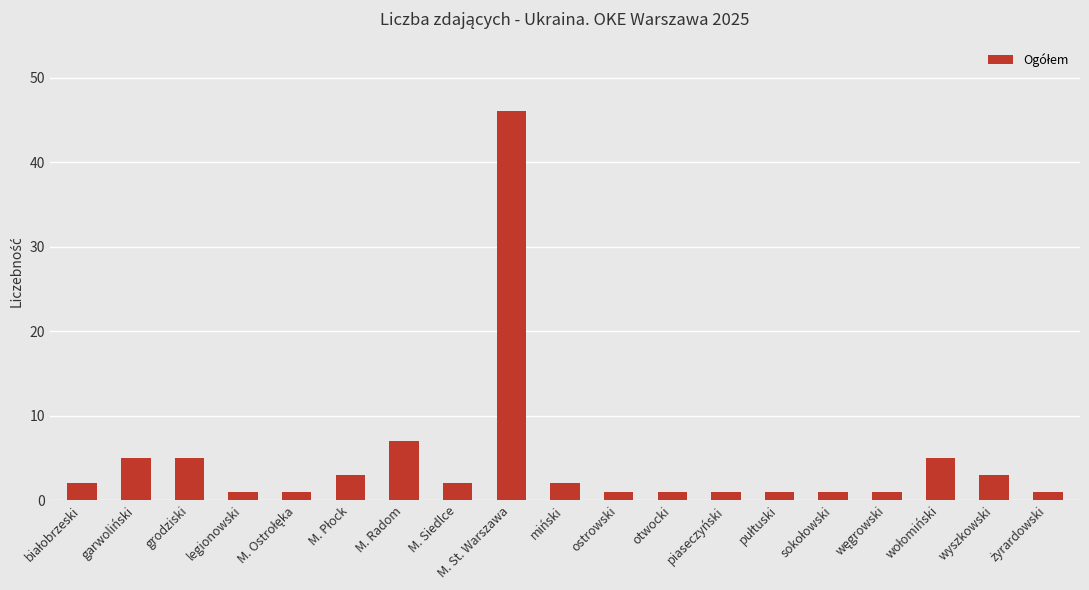

Which category has the highest value across all series?

M. St. Warszawa